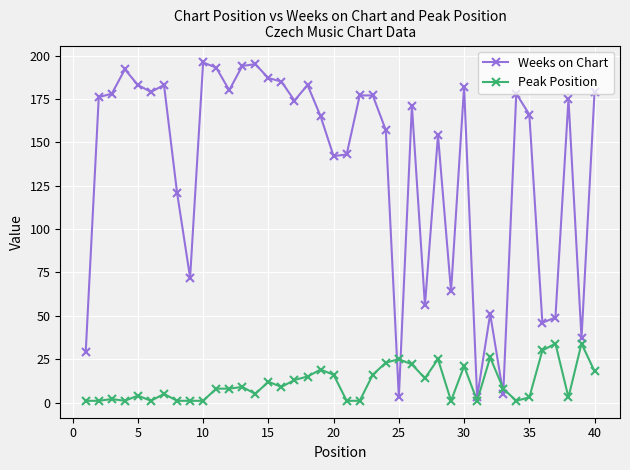

True or false: Weeks on Chart has more than 1 points higher than both neighbors.

True